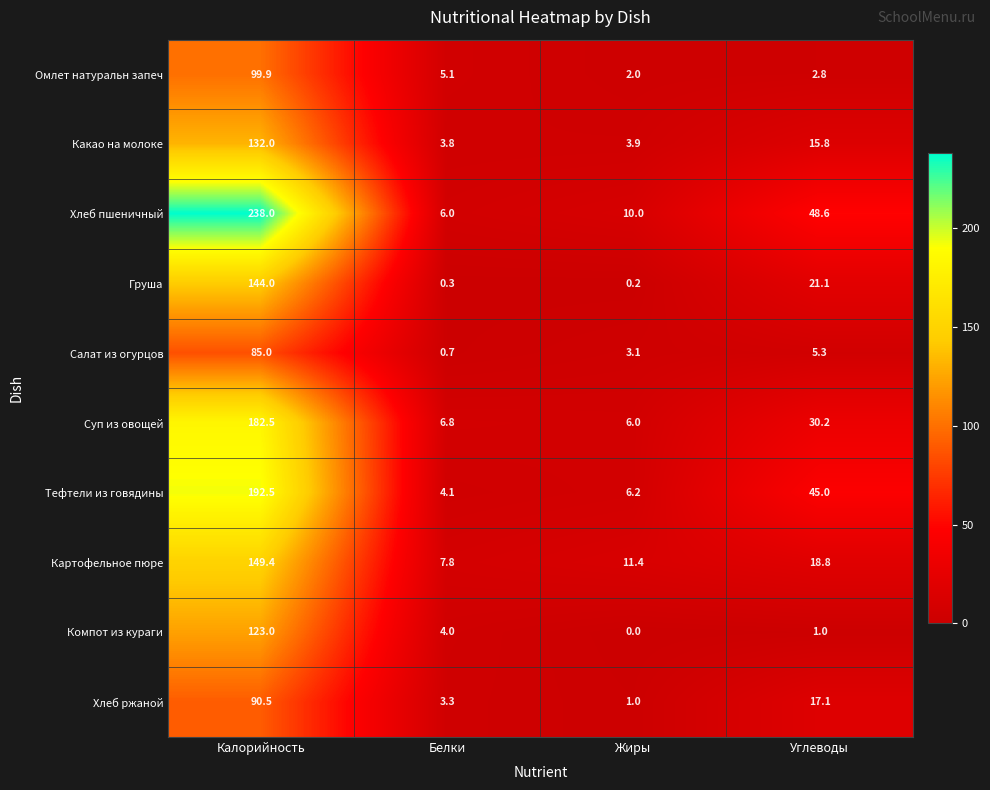

How many distinct data groups are displayed?

10